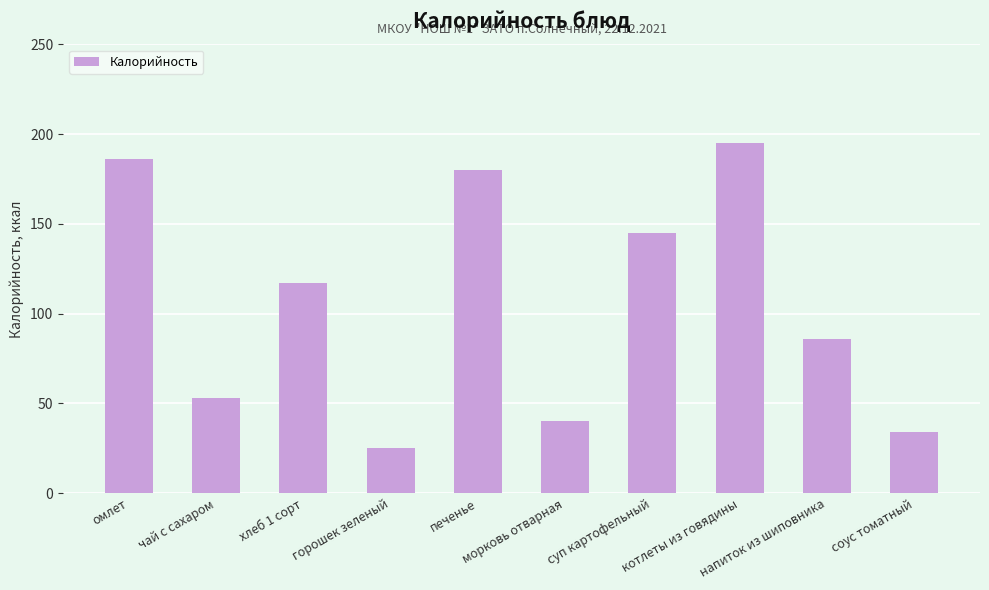

What is the average value?

106